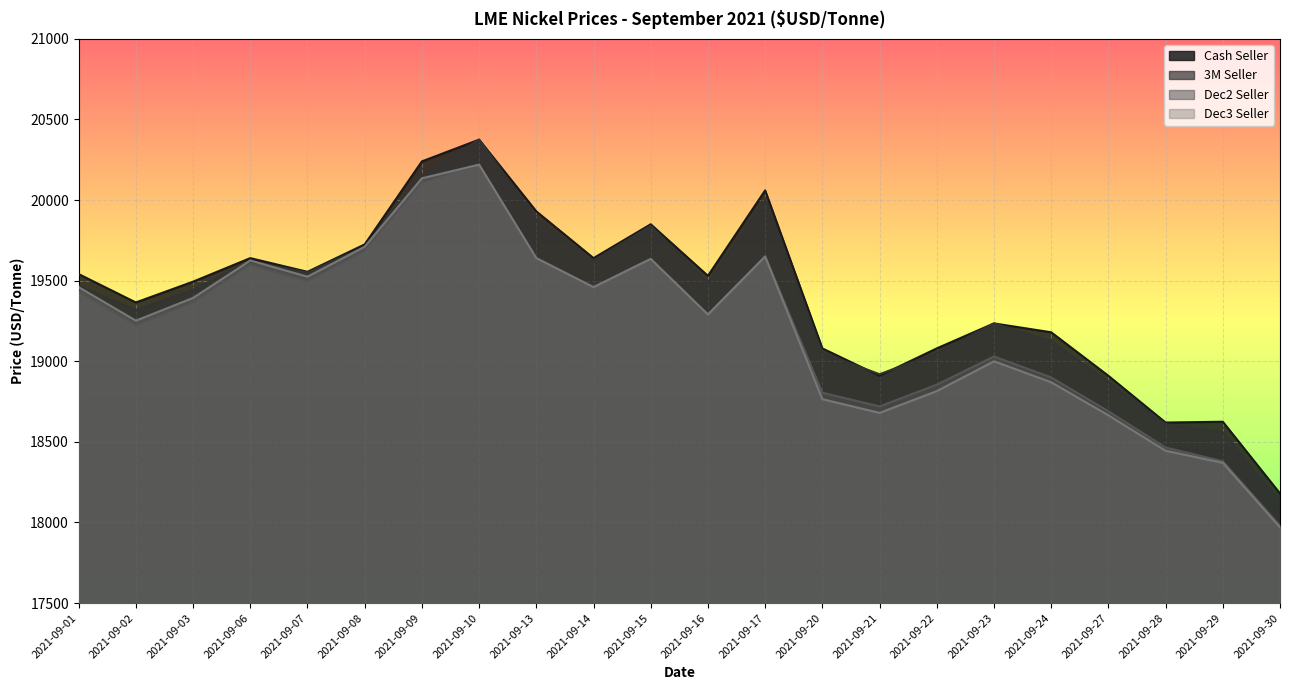

What is the maximum value shown in the chart?

20375